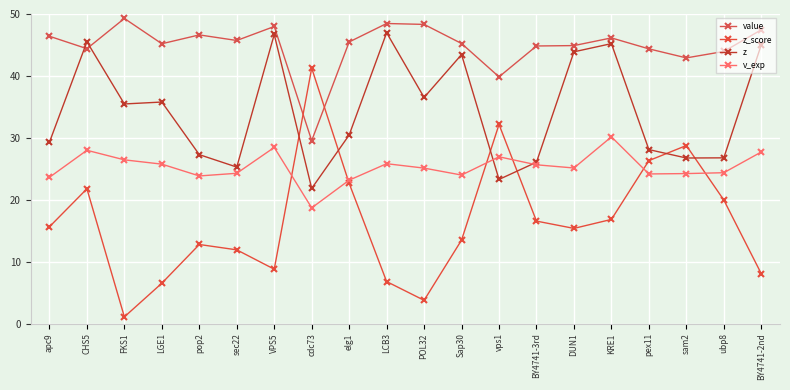

Which category has the lowest value across all series?

FKS1